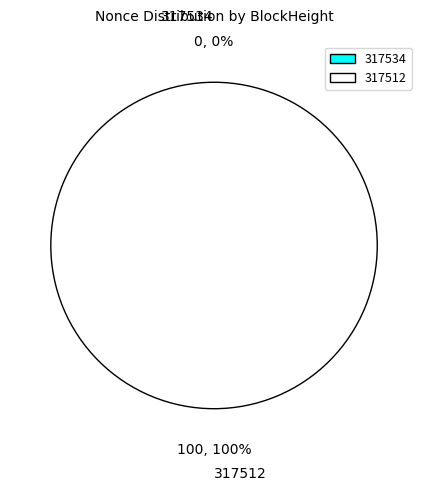

Which has a higher value, 317512 or 317534?

317512